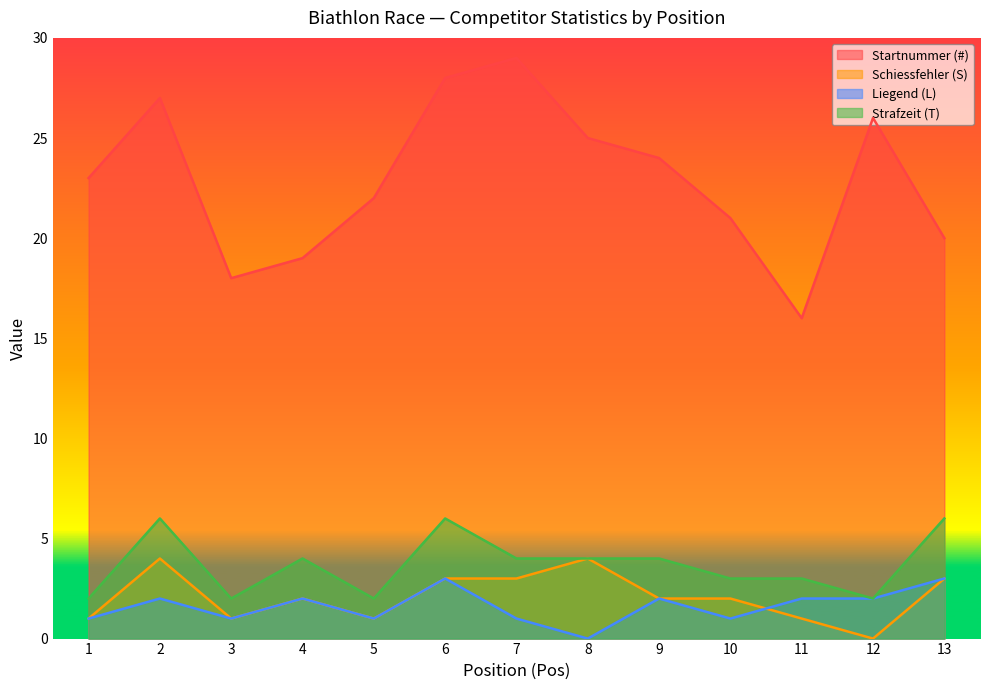

At how many categories does at least one series exceed 19?

10